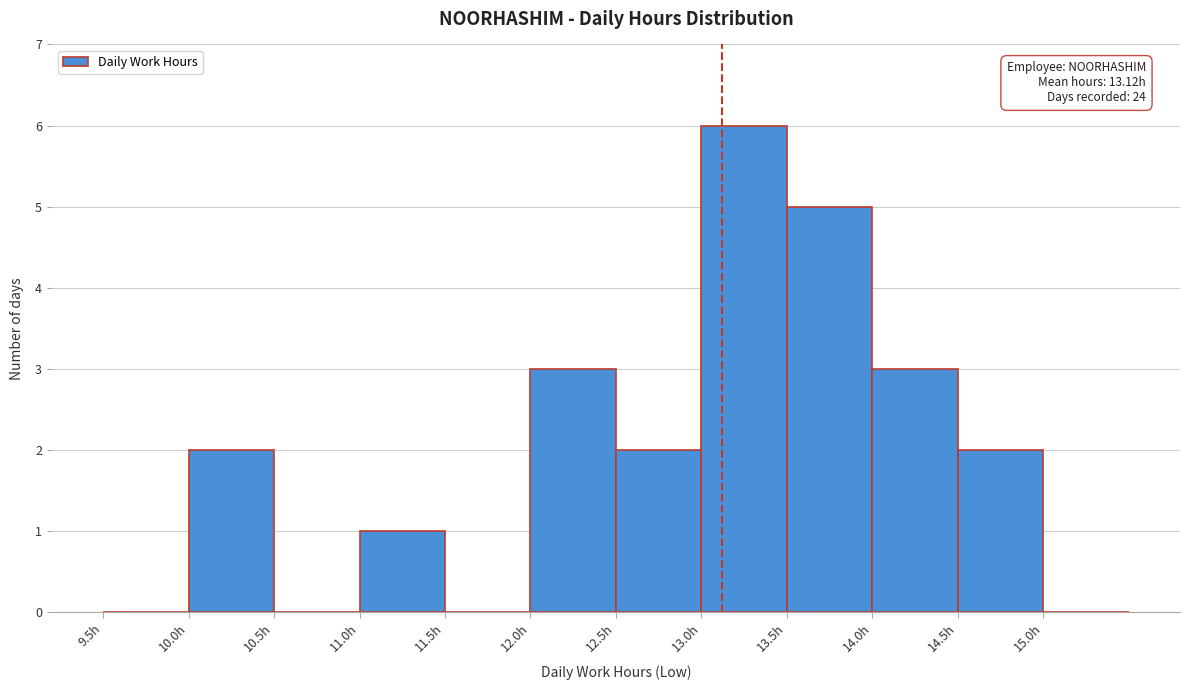

Over which range of the x-axis is the bar tallest?

13.0 to 13.5